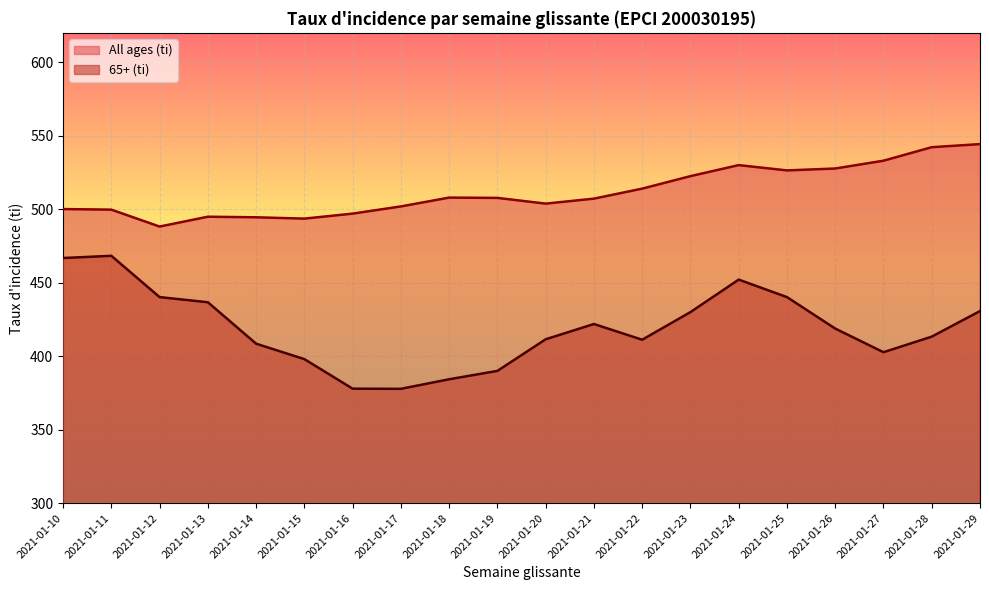

What is the difference between the All ages (ti) values at 2021-01-24 and 2021-01-10?

29.9